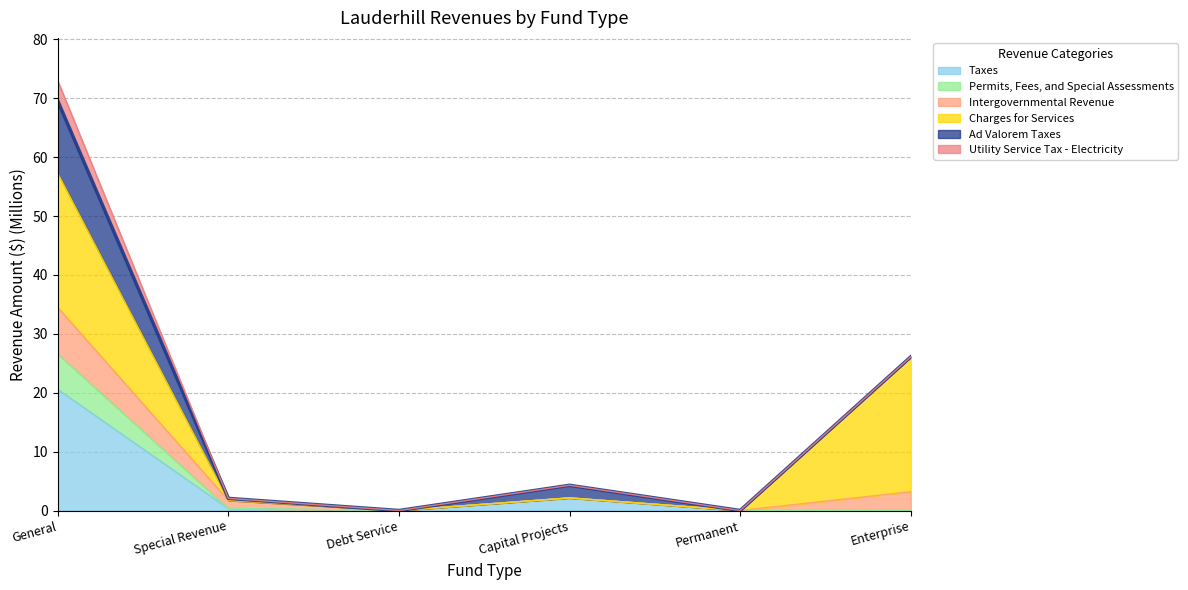

What is the maximum value for Taxes?

20.6